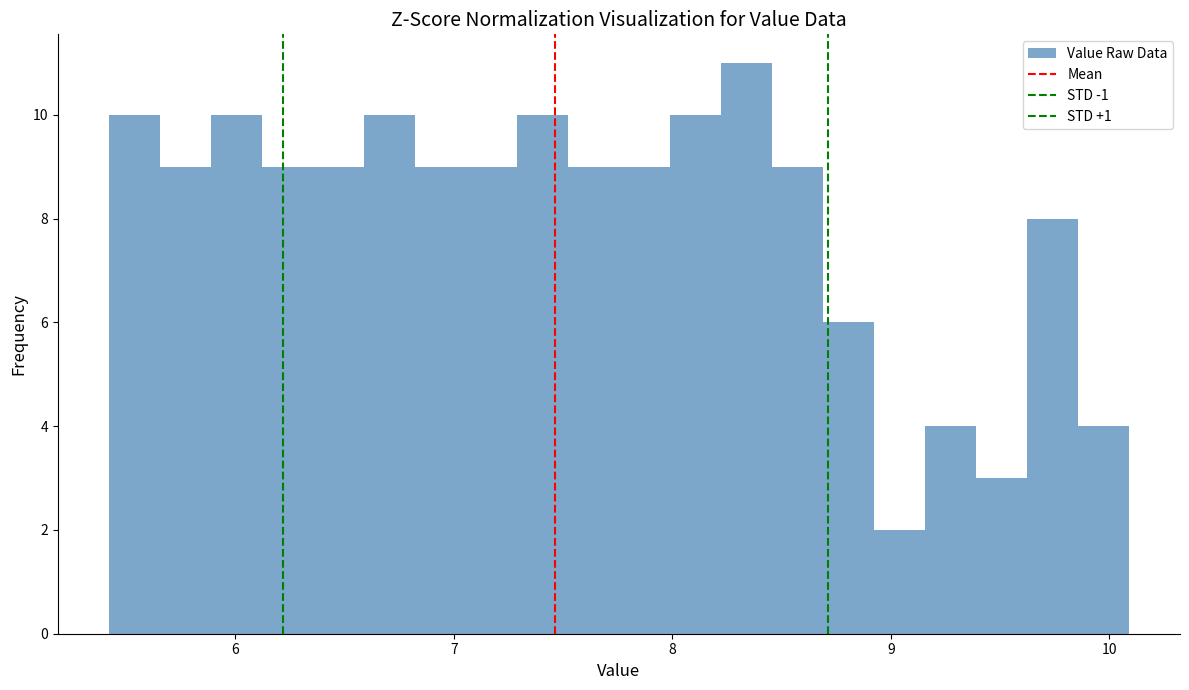

Around what value on the x-axis is the tallest bar? Give the approximate position of its centre, as read against the axis.

8.3